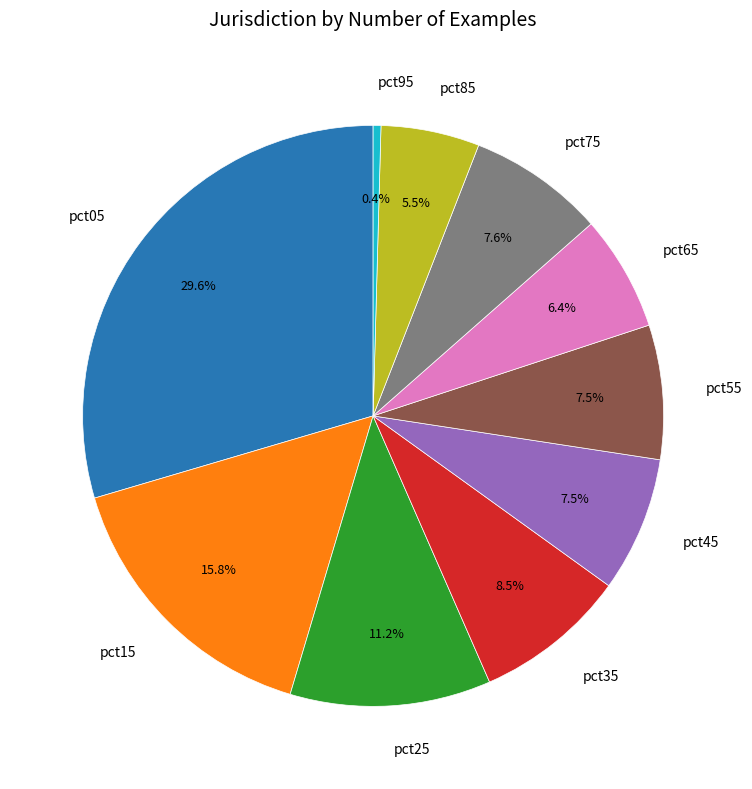

How much of the chart is everything except pct85?

94.5%